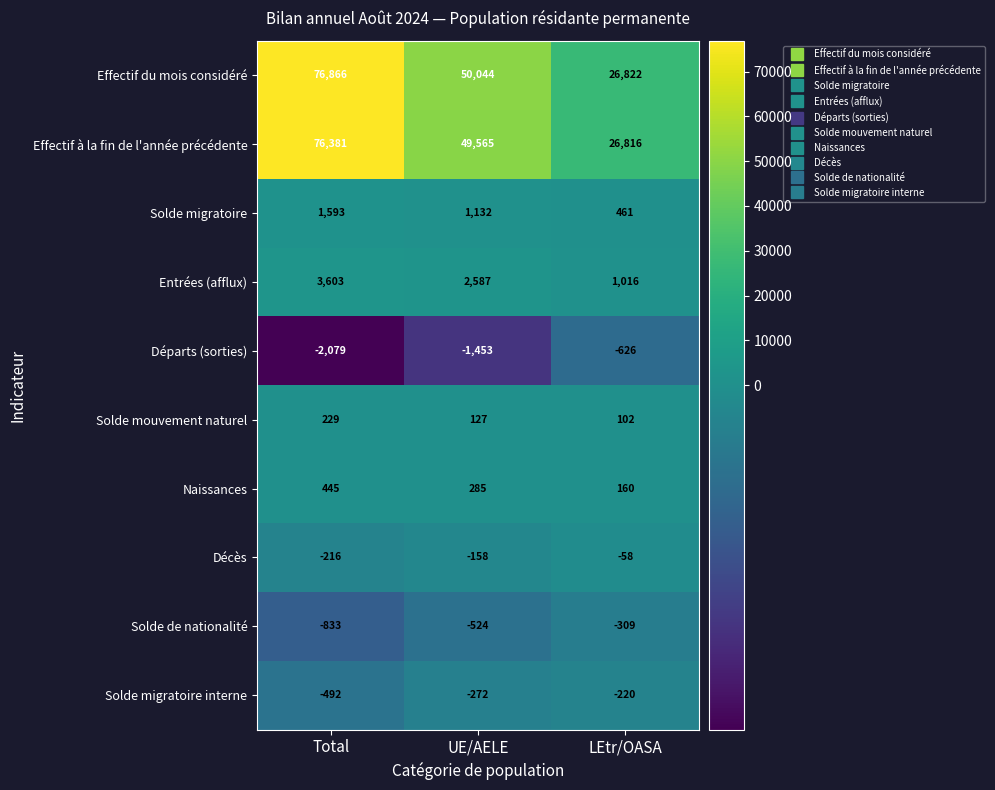

The value of Naissances at Total is 445. True or false?

True